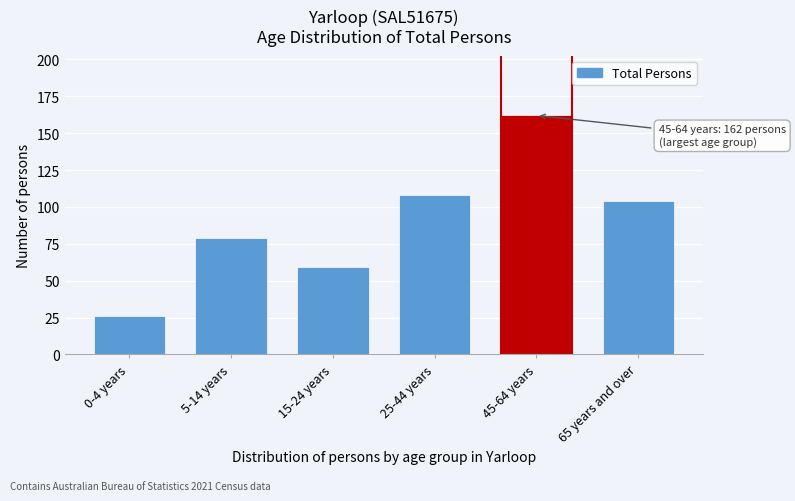

Reading right to left, list all the values displayed in this chart.

65 years and over=104	45-64 years=162	25-44 years=108	15-24 years=59	5-14 years=79	0-4 years=26